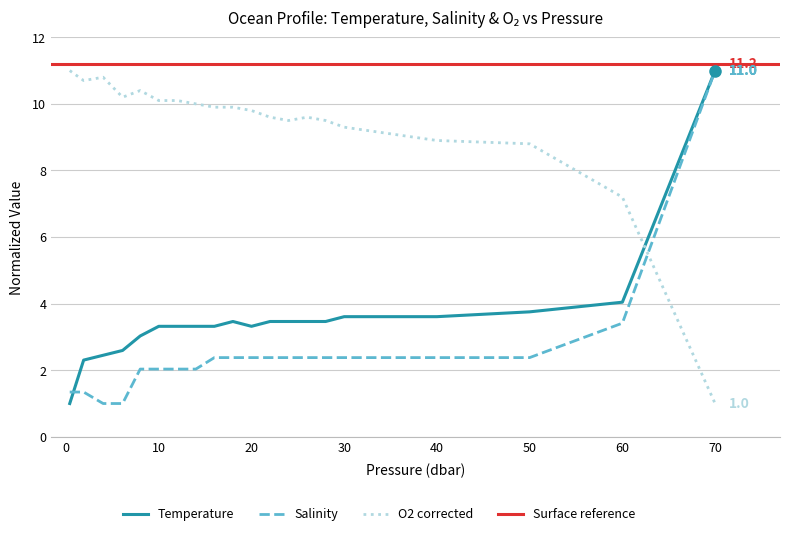

At which label does Temperature first exceed 3?

8.0